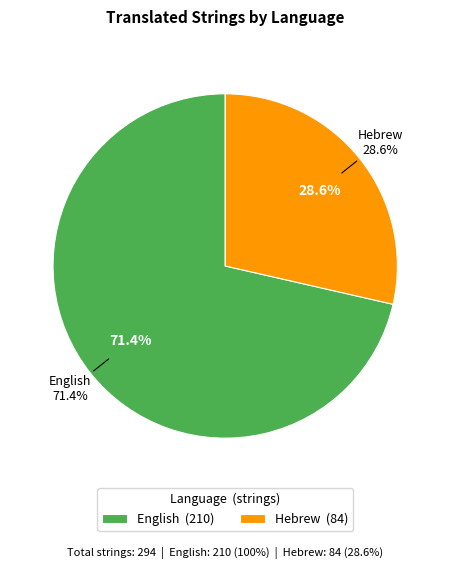

Do Hebrew and English together represent more than half of the pie?

Yes